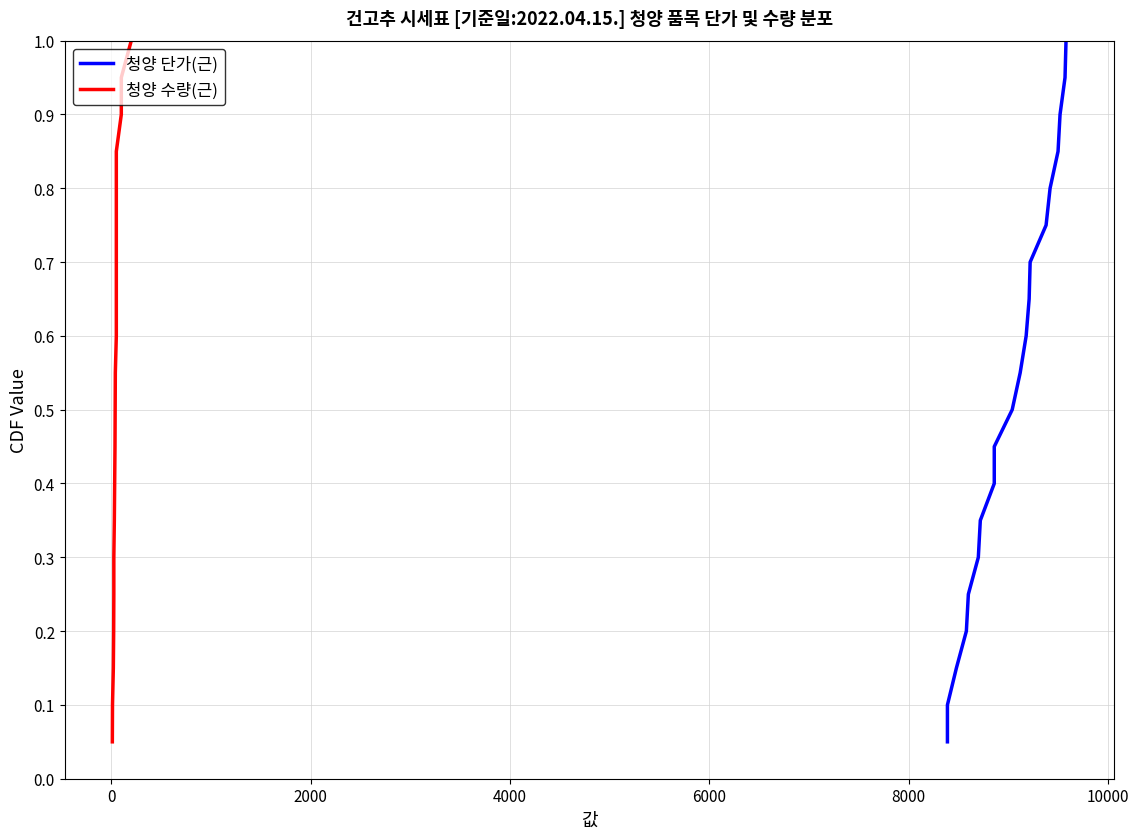

Rank the series by their maximum value, from lowest to highest.

청양 단가(근), 청양 수량(근)